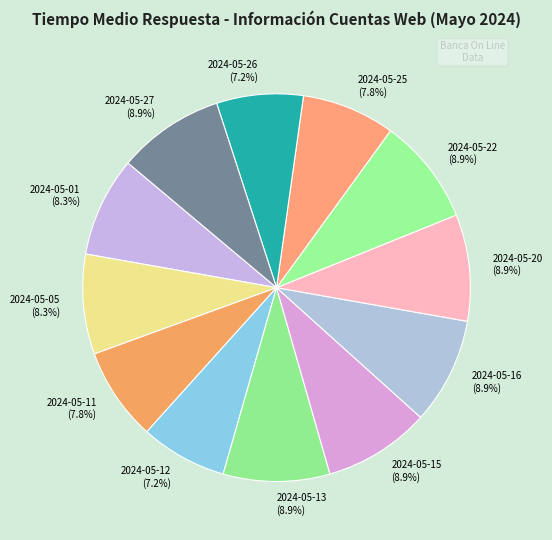

To the nearest percent, what portion does 2024-05-27 represent?

9%